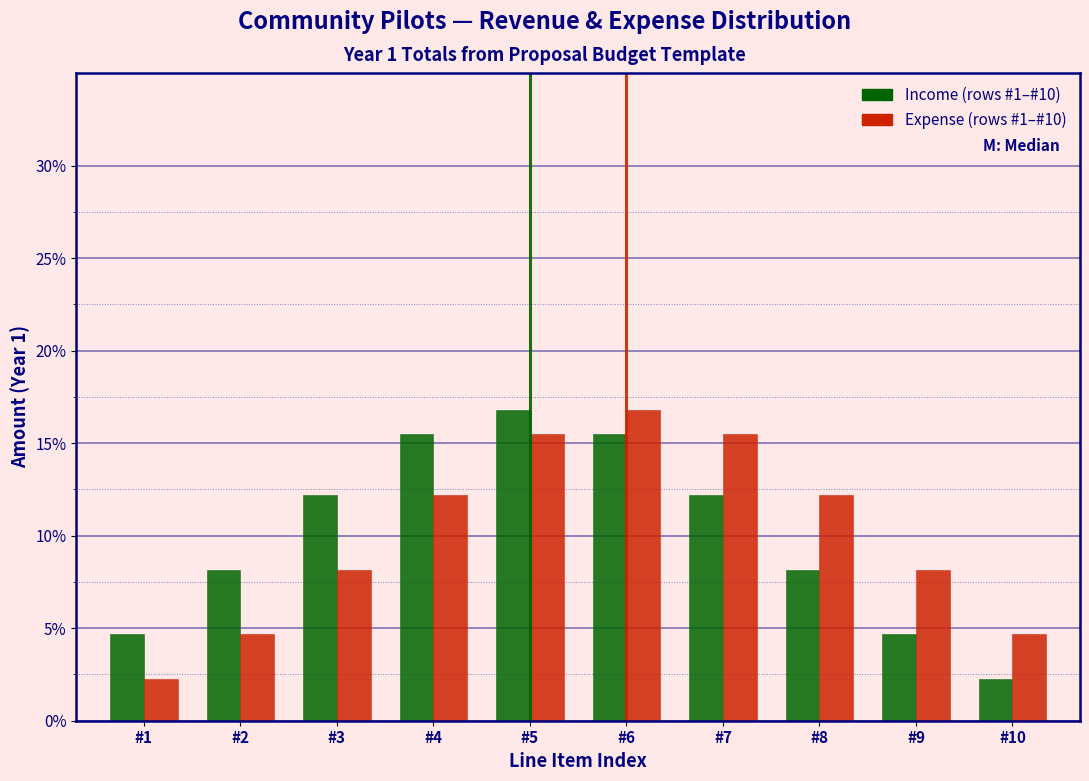

Reading left to right, list all the values displayed in this chart.

Income: 4.7	8.2	12.2	15.5	16.8	15.5	12.2	8.2	4.7	2.3
Expense: 2.3	4.7	8.2	12.2	15.5	16.8	15.5	12.2	8.2	4.7